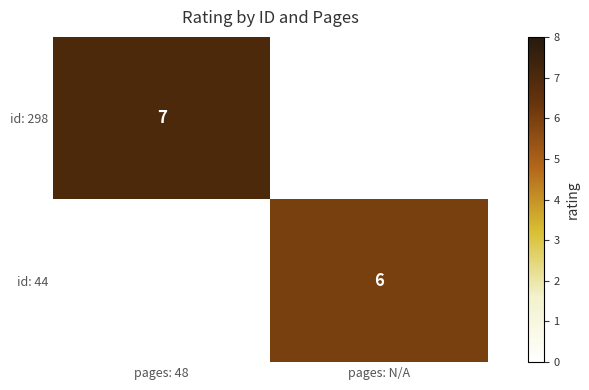

At how many categories does at least one series exceed 6?

1